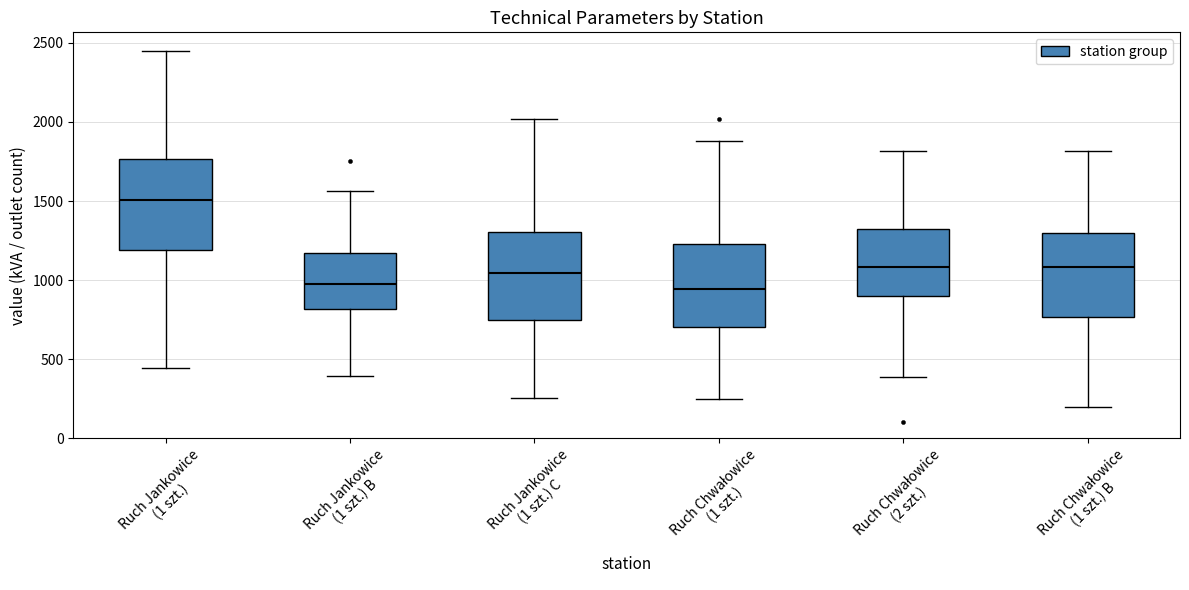

Reading left to right, transcribe this box plot: for each box, give where its median line is, the range the box spans, and where its two whiskers end, as read against the y-axis. The values are not printed on the chart, so give them approximately, as read against the axis.

Ruch Jankowice (1 szt.): median 1500, box 1200 to 1750, whiskers 450 to 2450
Ruch Jankowice (1 szt.) B: median 950, box 800 to 1150, whiskers 400 to 1550
Ruch Jankowice (1 szt.) C: median 1050, box 750 to 1300, whiskers 250 to 2000
Ruch Chwałowice (1 szt.): median 950, box 700 to 1250, whiskers 250 to 1900
Ruch Chwałowice (2 szt.): median 1100, box 900 to 1300, whiskers 400 to 1800
Ruch Chwałowice (1 szt.) B: median 1100, box 750 to 1300, whiskers 200 to 1800